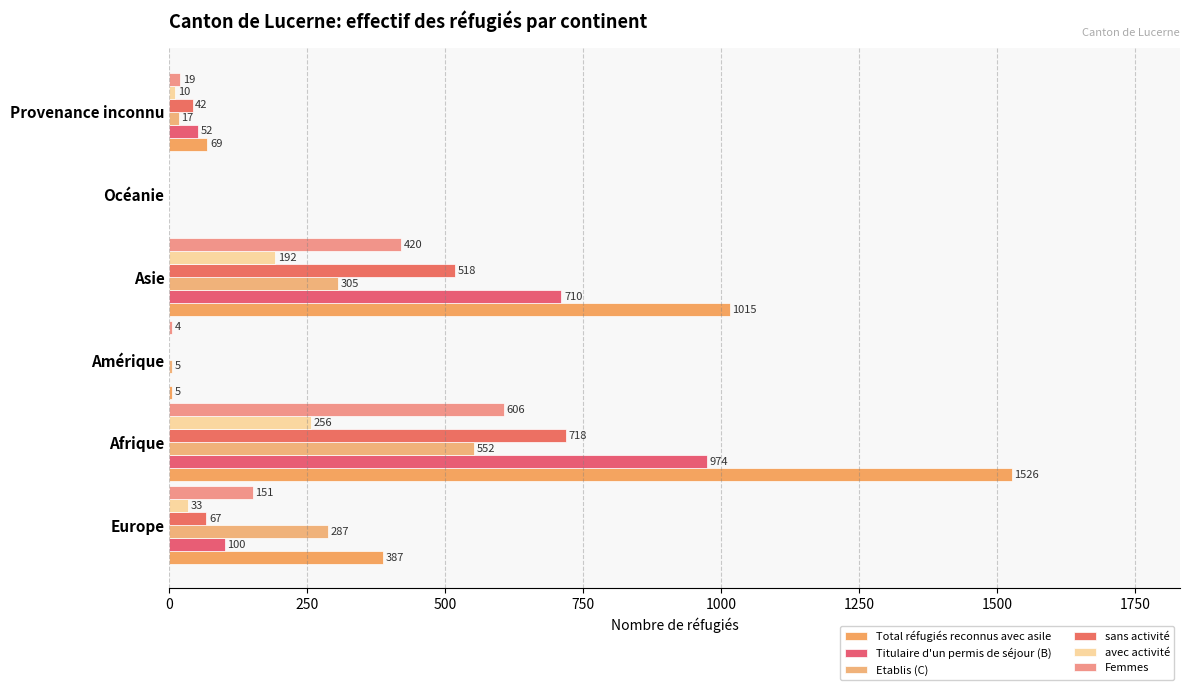

How many data points does each series have?

6